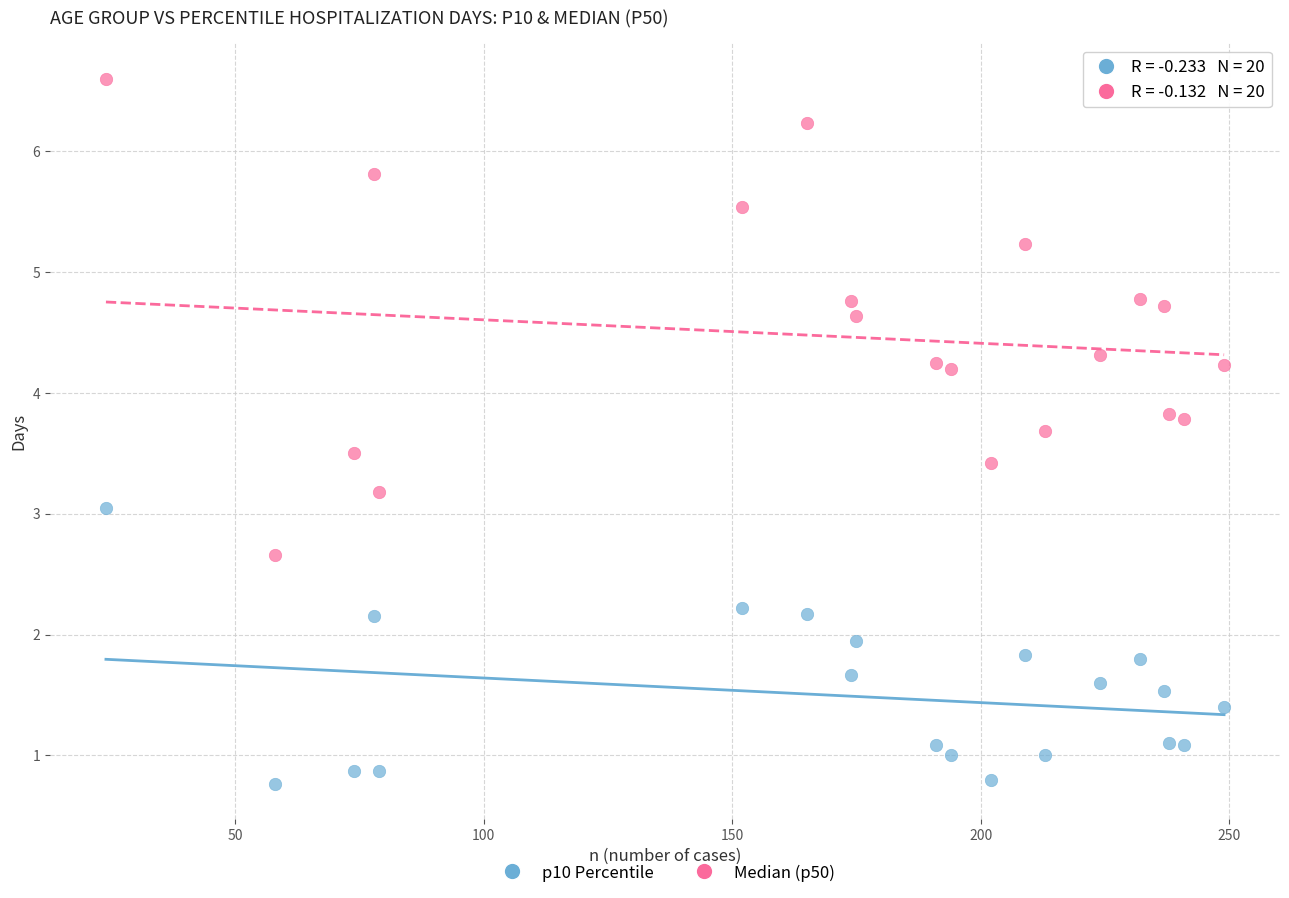

Across all data points, what is the range of Y values (max minus min)?

5.8